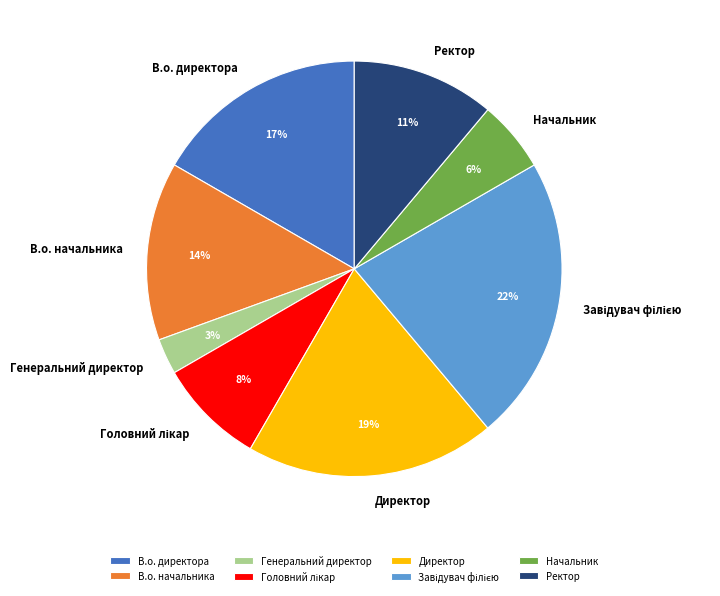

To the nearest percent, what is the difference between the largest and smallest slice percentages?

19%